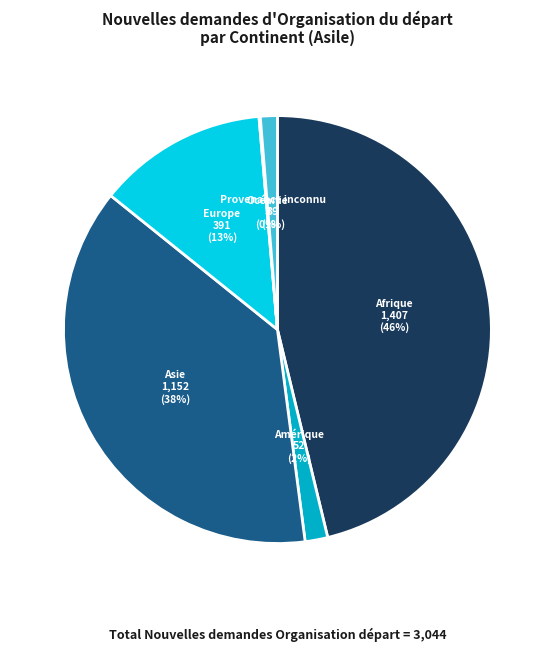

Which slice is the largest?

Afrique